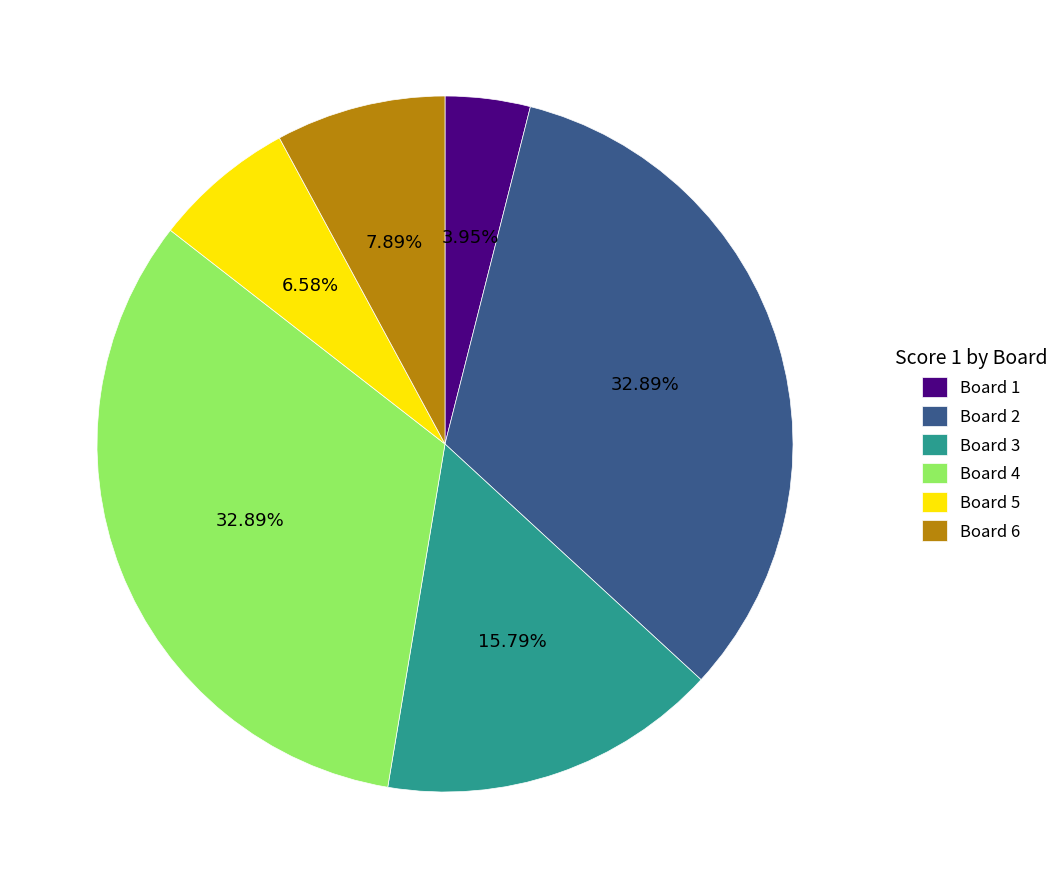

Count the number of slices in the pie.

6